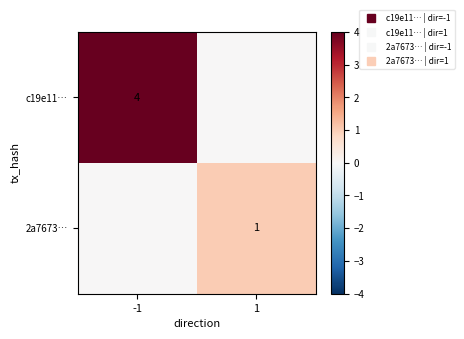

At which category does the chart reach its peak across all series?

-1